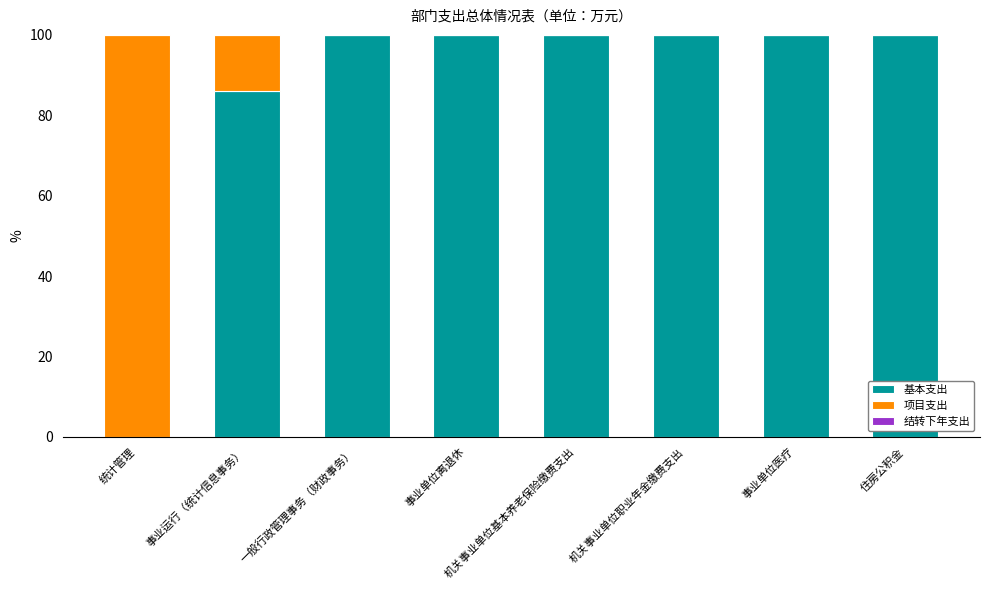

Is it true that 基本支出 equals 100.0 at 事业单位离退休?

True